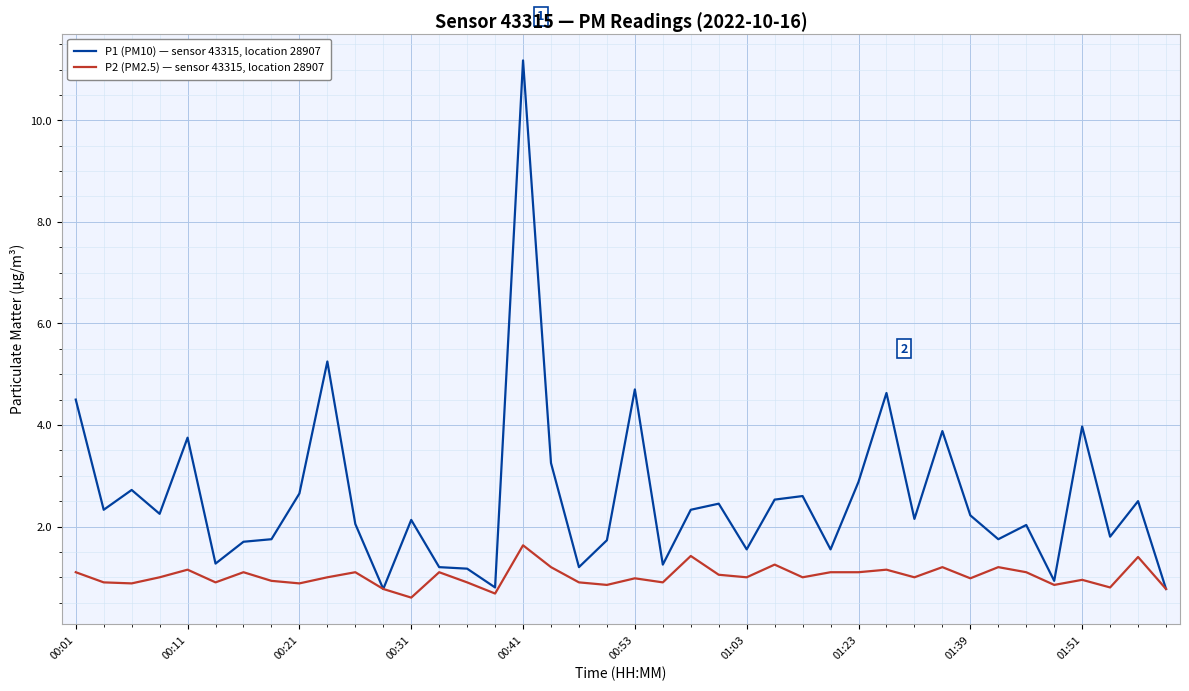

Which series has the largest range (max minus min)?

P1 (PM10) — sensor 43315, location 28907